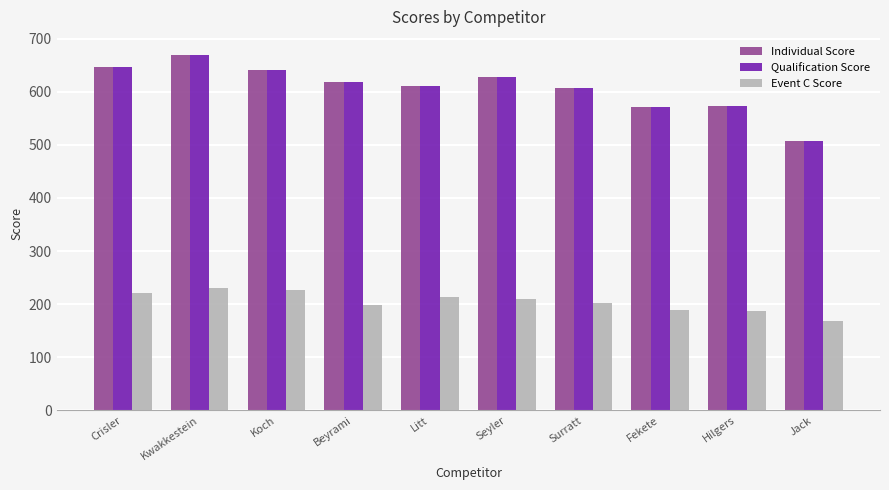

The value of Individual Score at Hilgers is 911. True or false?

False